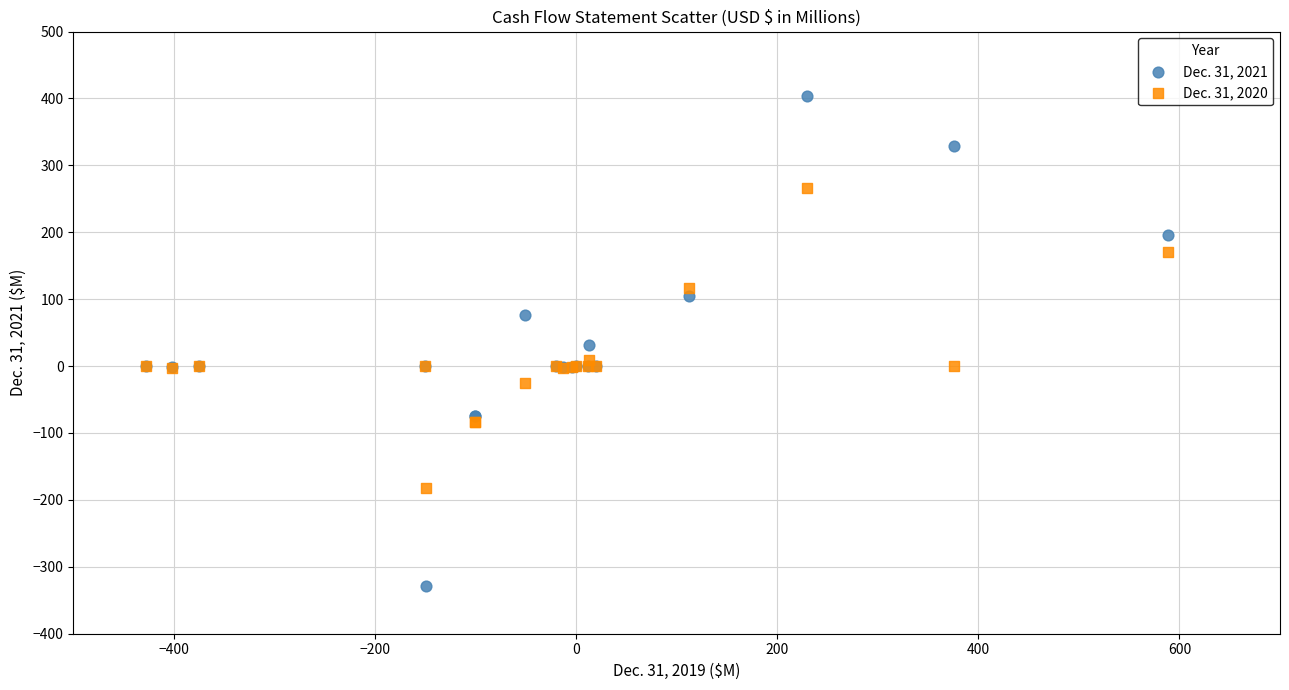

Which series reaches the minimum Y coordinate?

Dec. 31, 2021